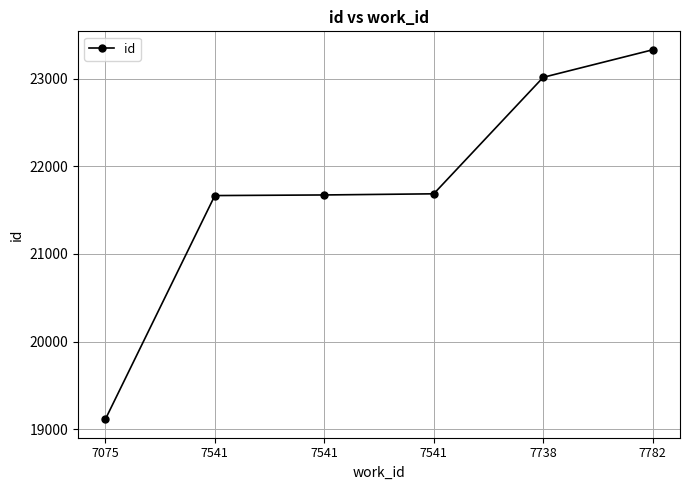

Count the number of categories in the chart.

6